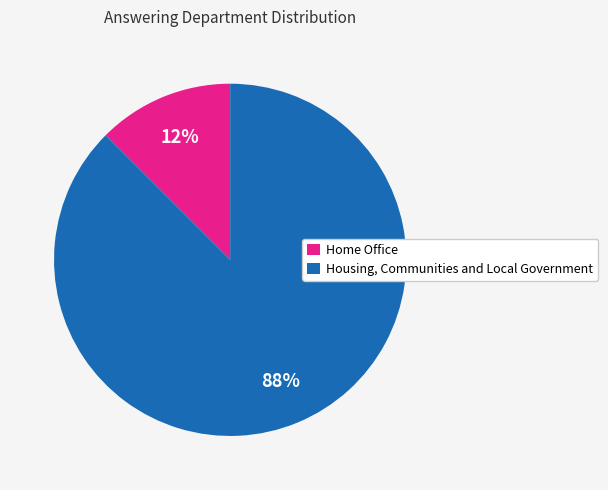

Between Home Office and Housing, Communities and Local Government, which is larger?

Housing, Communities and Local Government